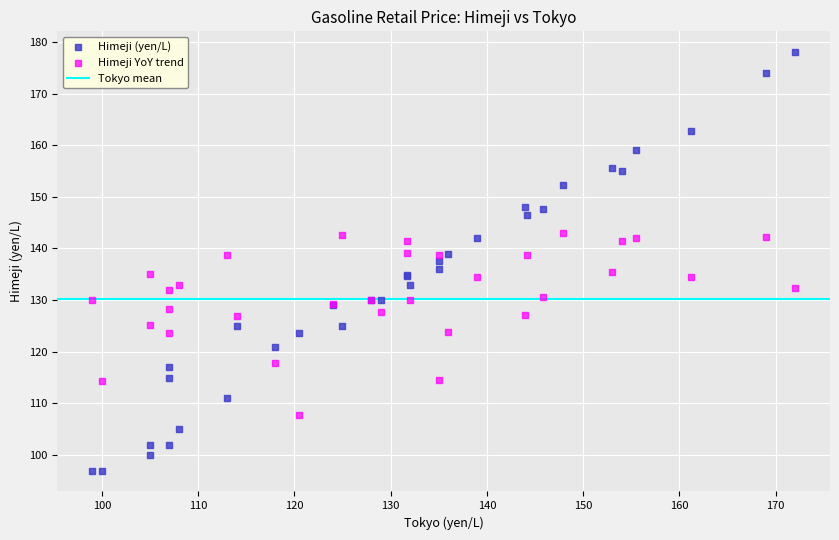

What is the X range (max minus min) for the scatter plot?

73.0